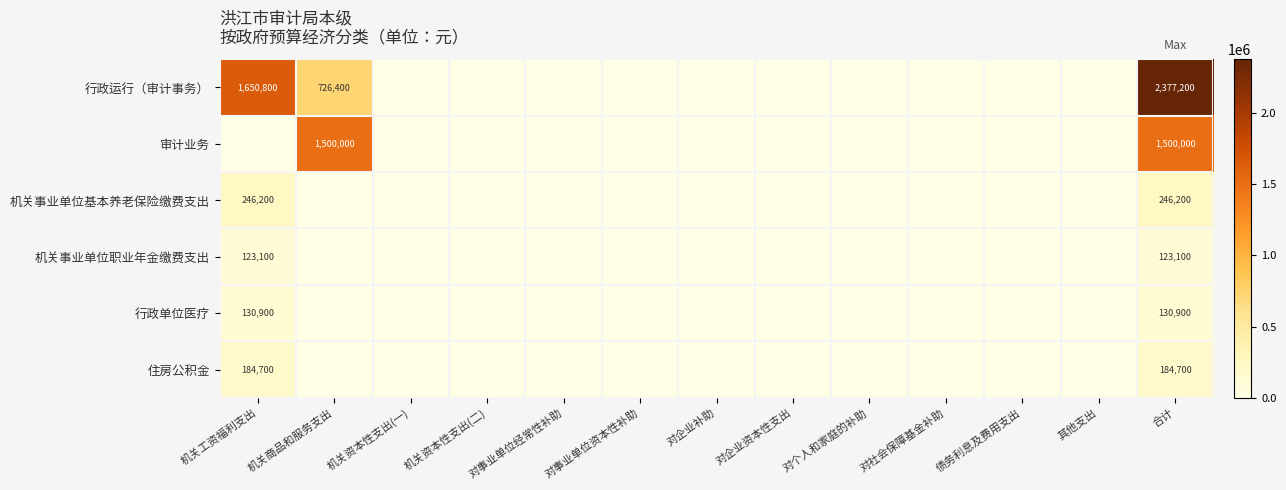

True or false: 机关事业单位职业年金缴费支出 has a value of 211054 at 机关工资福利支出.

False